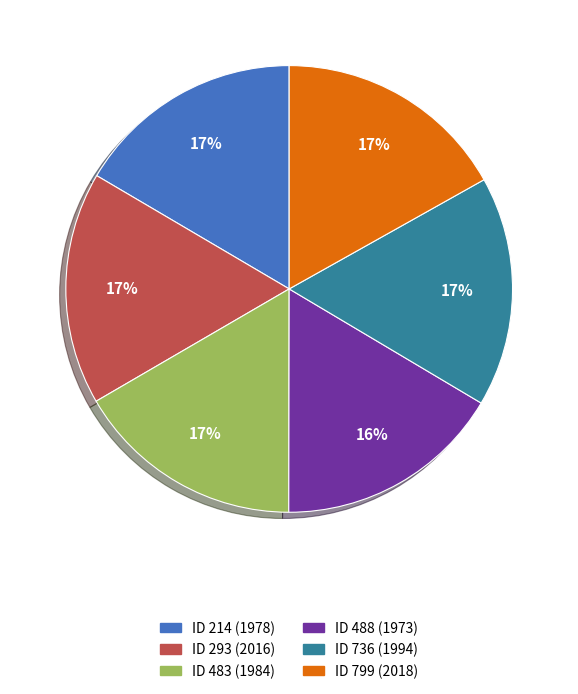

Approximately how many times larger is the value at ID 214 (1978) compared to ID 483 (1984)?

1.0